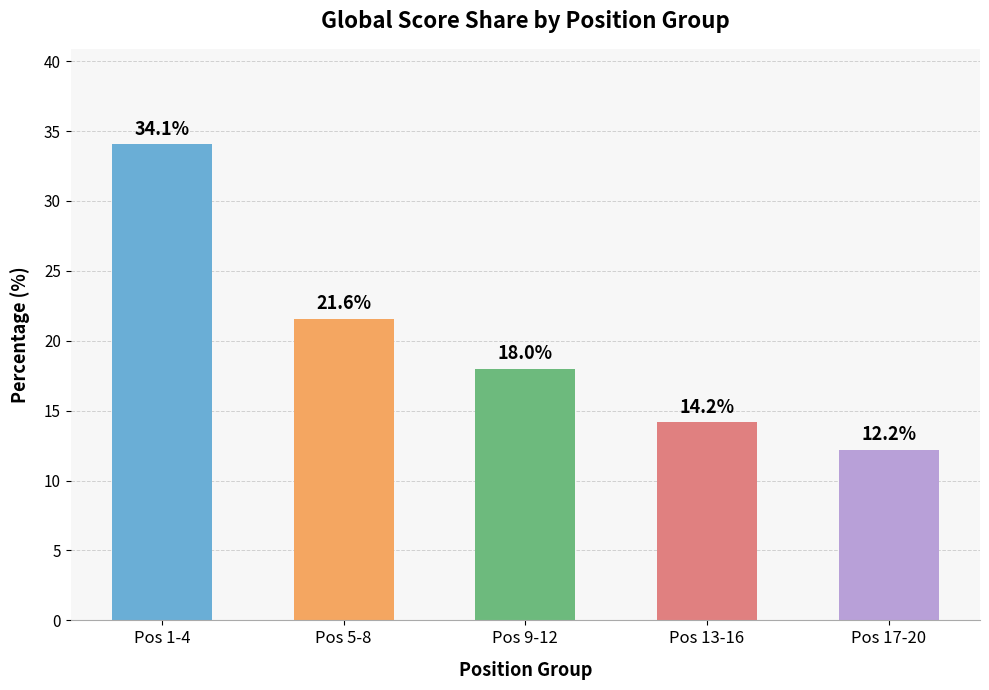

What is the greatest value displayed?

34.1